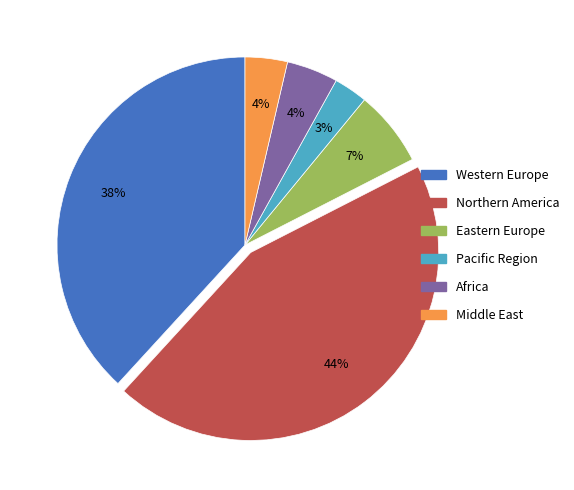

To the nearest percent, what portion does Eastern Europe represent?

7%